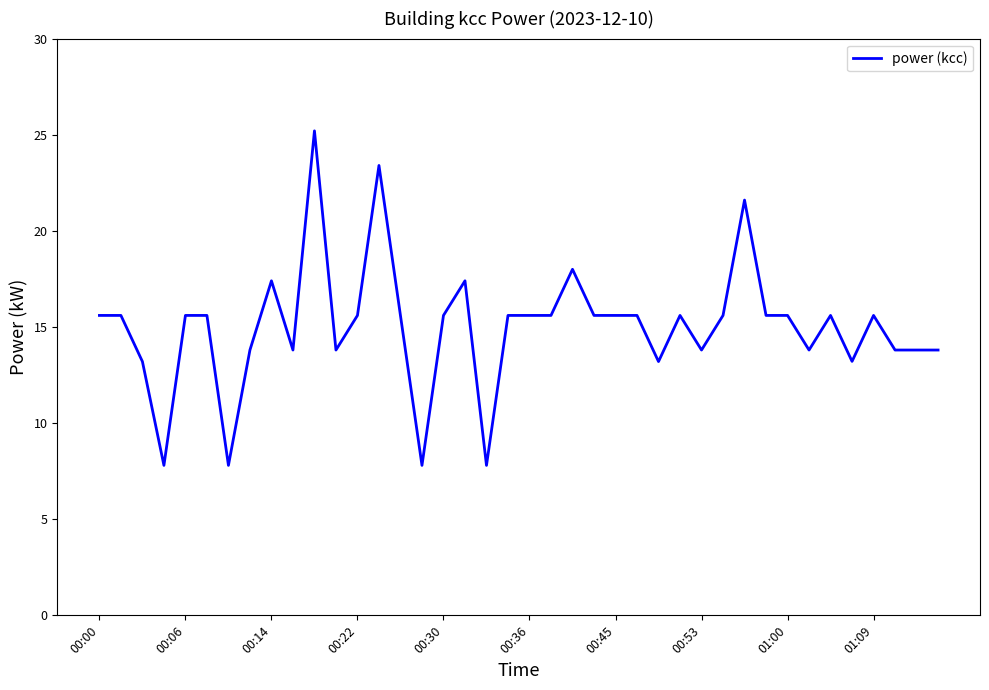

What is the sum of all values?

600.6